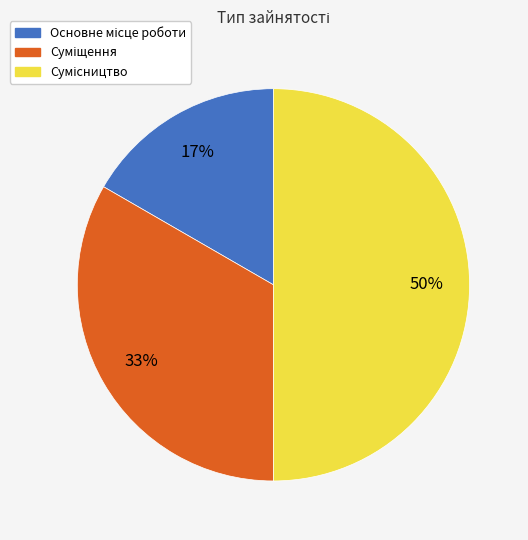

To the nearest percent, what is the average slice percentage?

33%